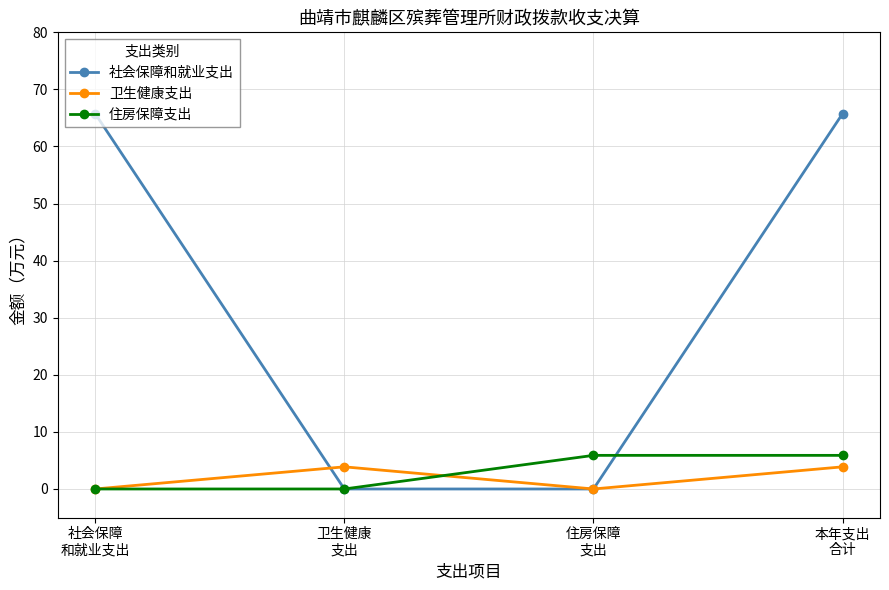

Does the chart display data point markers on the line(s)?

Yes